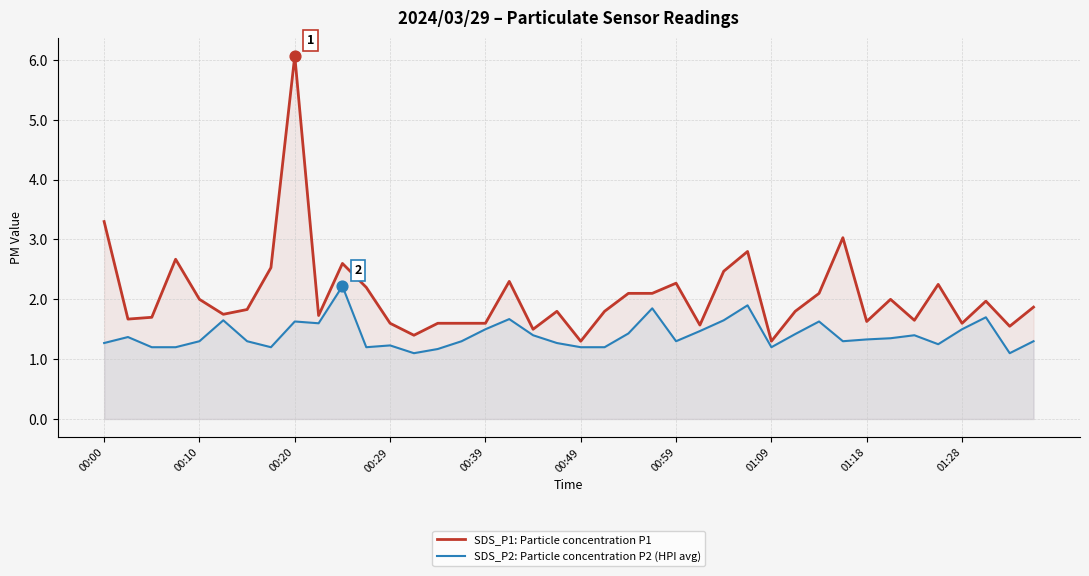

Which series contains the lowest Y value?

SDS_P2: Particle concentration P2 (HPI avg)